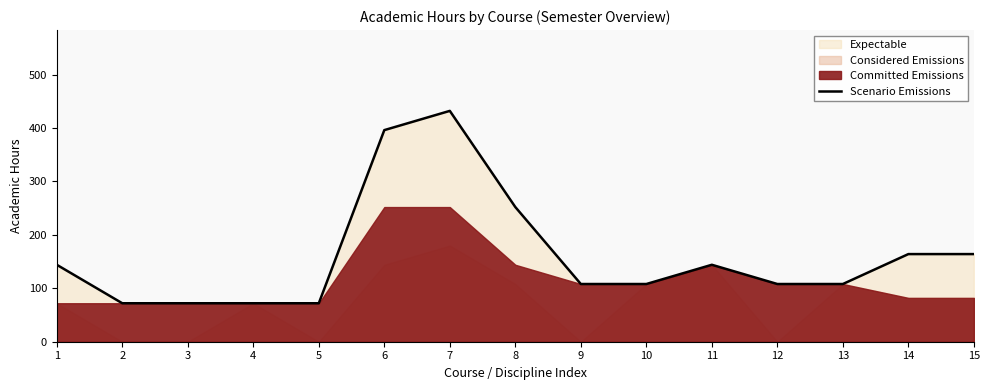

Which has a higher value, 4 or 9?

9